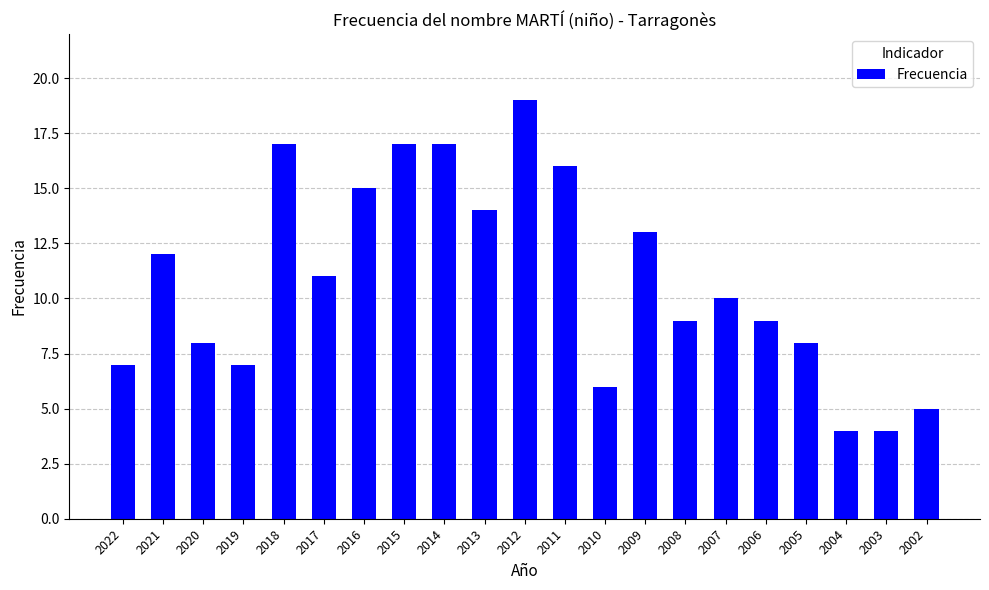

Reading left to right, what are all the values shown in this chart?

2022=7	2021=12	2020=8	2019=7	2018=17	2017=11	2016=15	2015=17	2014=17	2013=14	2012=19	2011=16	2010=6	2009=13	2008=9	2007=10	2006=9	2005=8	2004=4	2003=4	2002=5